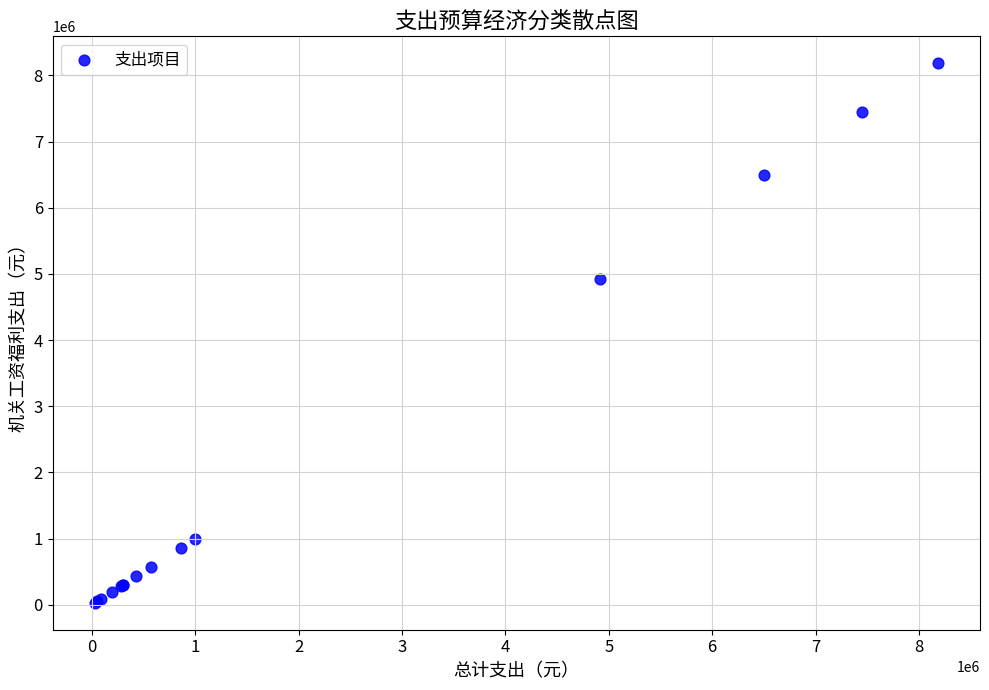

What Y value in the scatter plot is closest to 4106473?

4919714.8